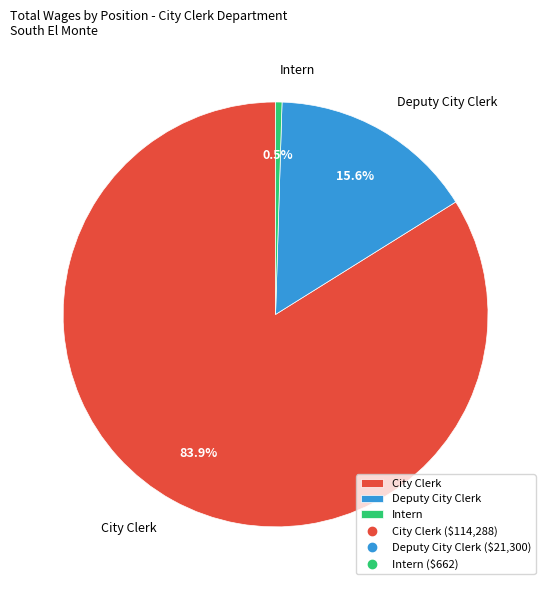

True or false: City Clerk accounts for 84% of the total.

True